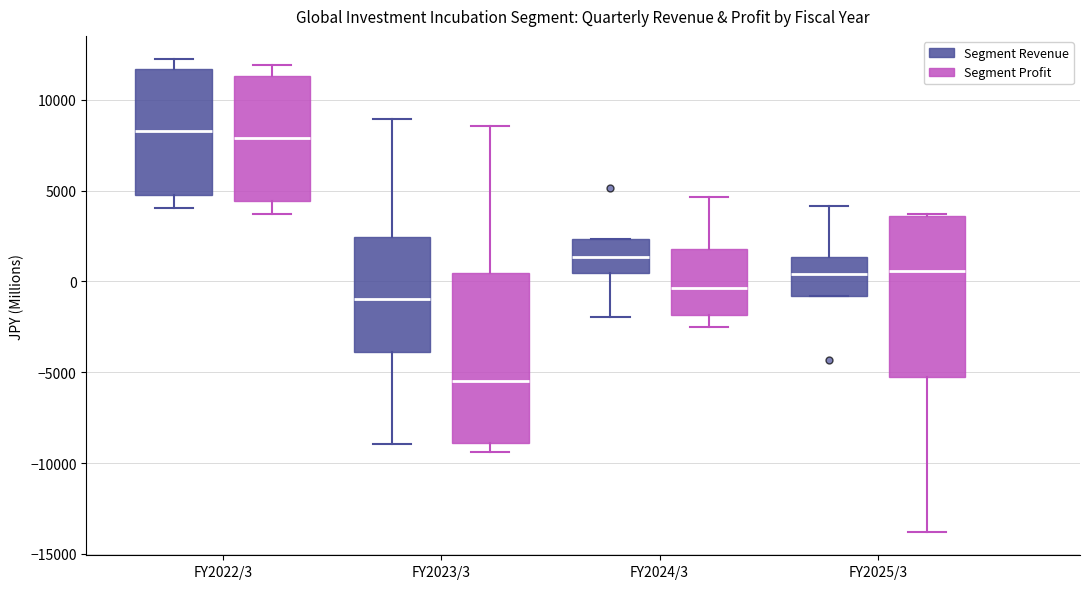

Which box is the tallest, from its lower edge to its upper edge?

FY2023/3 (Segment Profit)